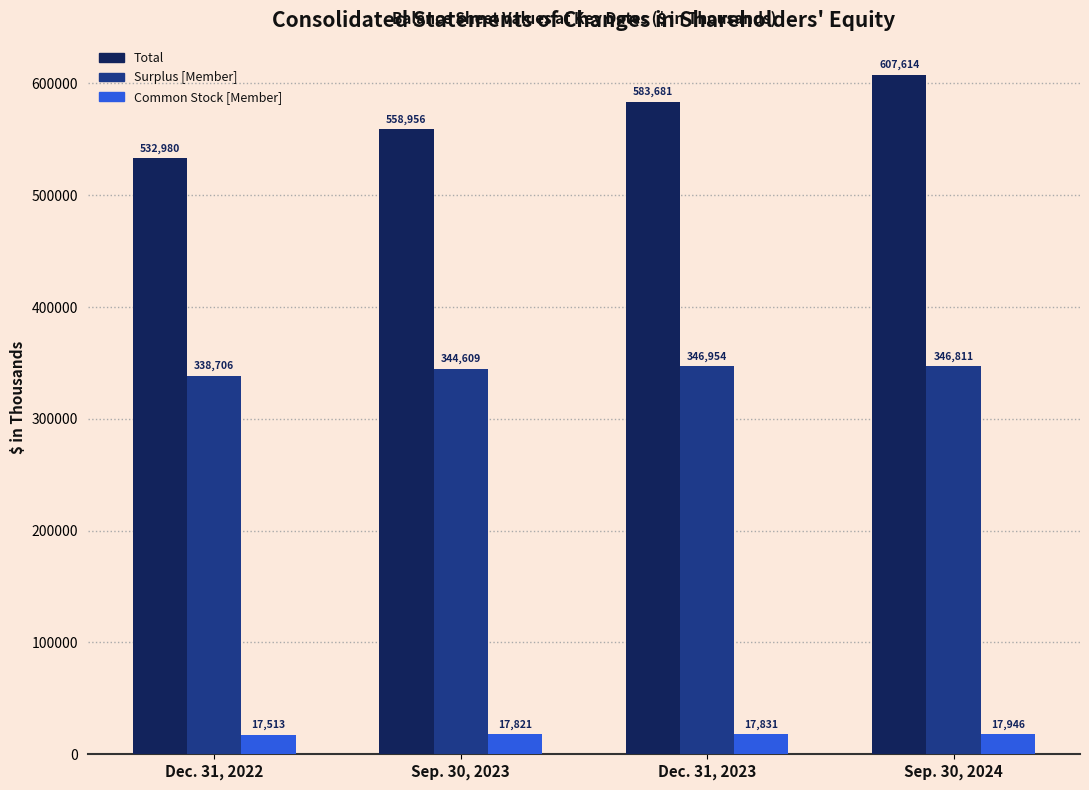

What value does the Surplus [Member] series have at Sep. 30, 2023?

344609